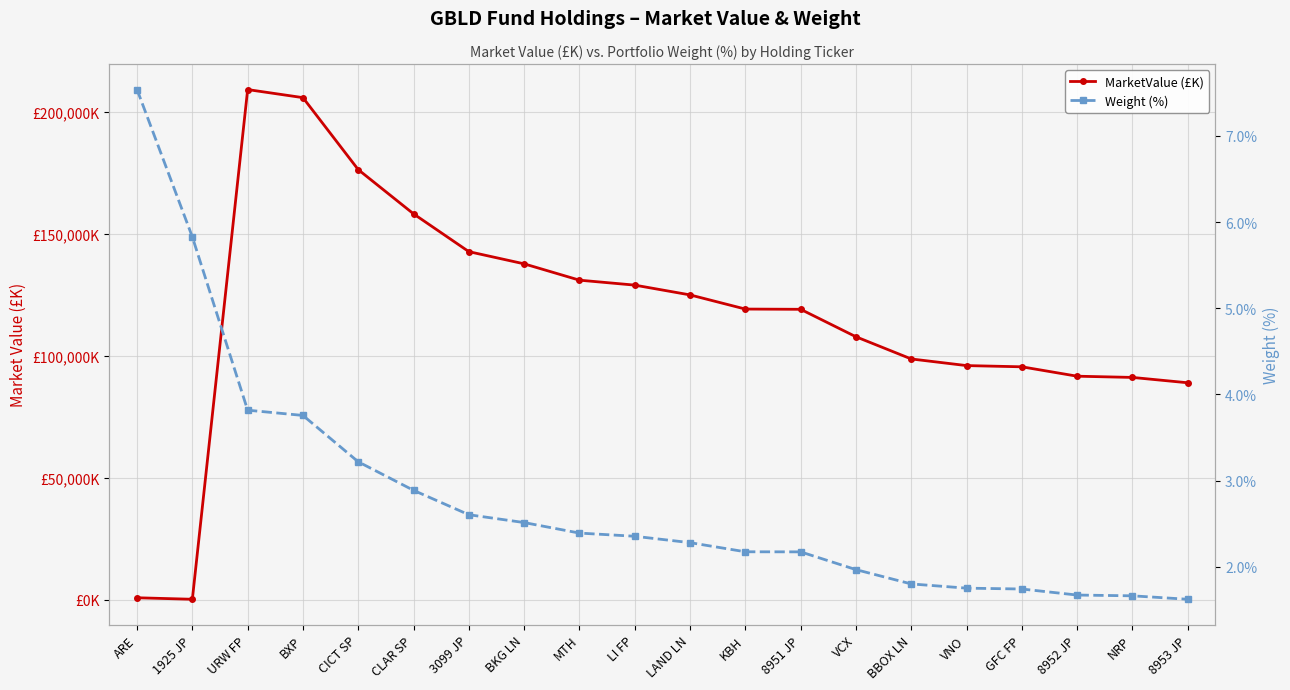

How many categories are shown in the chart?

20